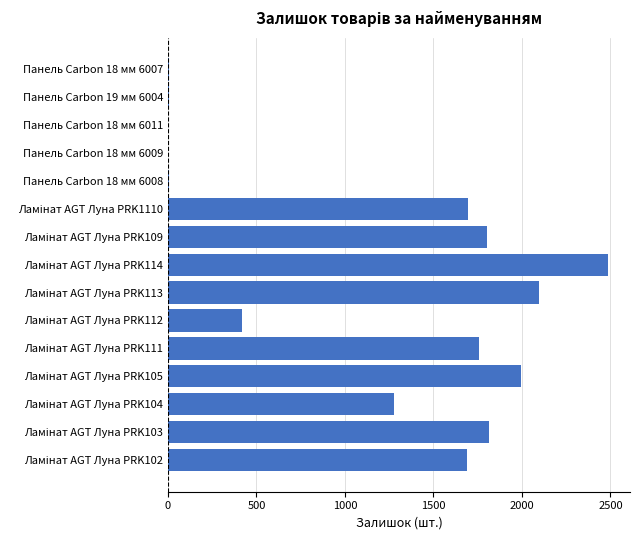

What is the sum of all values?

17047